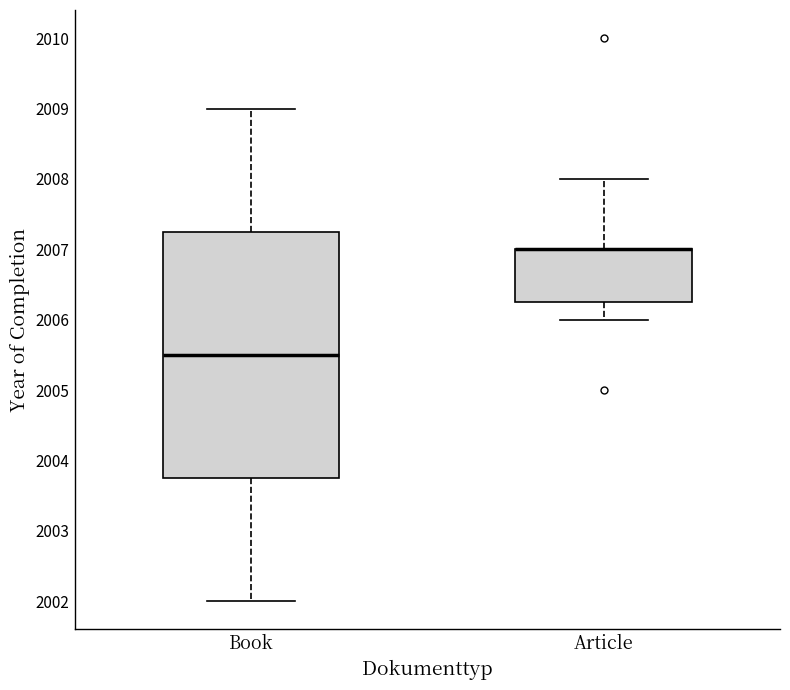

Reading left to right, transcribe this box plot: for each box, give where its median line is, the range the box spans, and where its two whiskers end, as read against the y-axis. The values are not printed on the chart, so give them approximately, as read against the axis.

Book: median 2005.5, box 2003.8 to 2007.3, whiskers 2002.0 to 2009.0
Article: median 2007.0 (drawn on the box's upper edge), box 2006.3 to 2007.0, whiskers 2006.0 to 2008.0